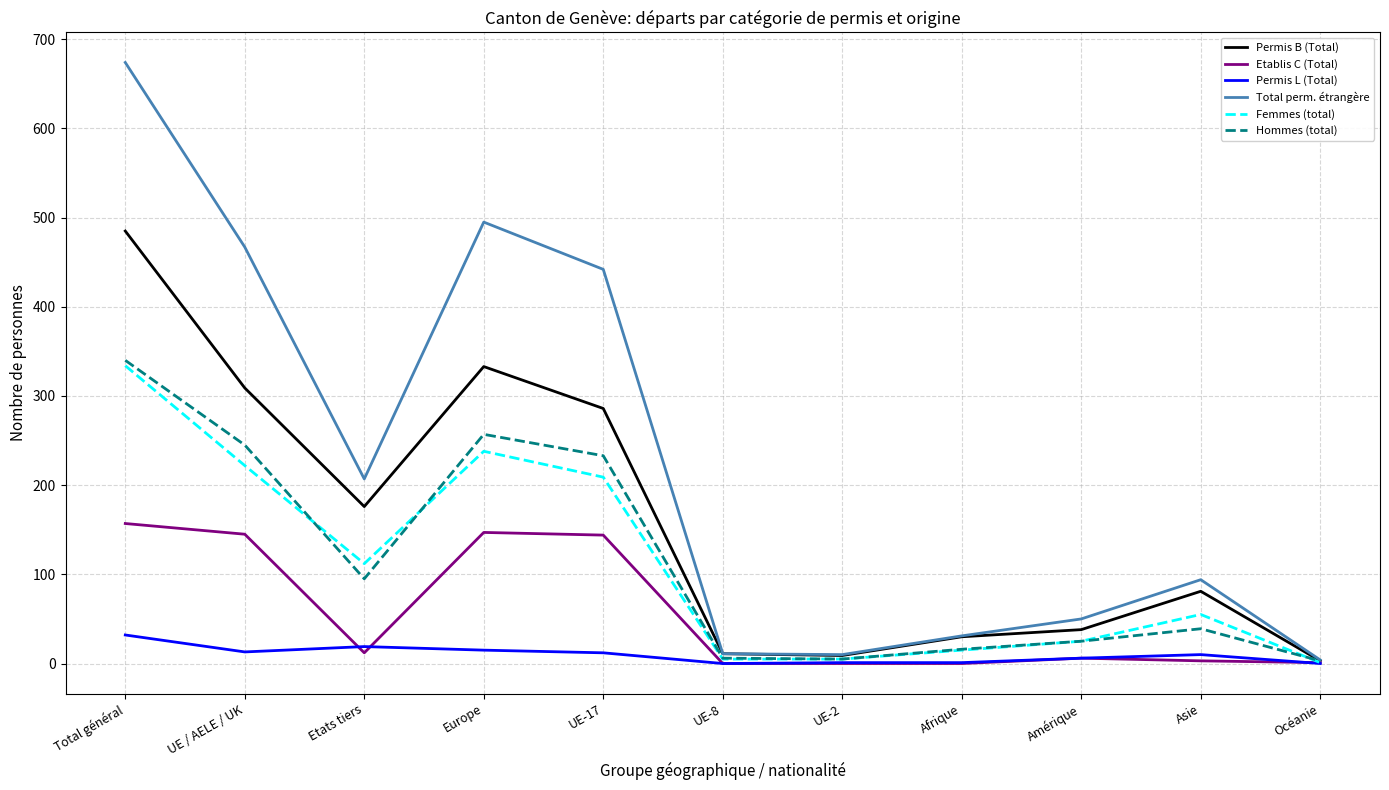

At which label does Hommes (total) reach its peak?

Total général